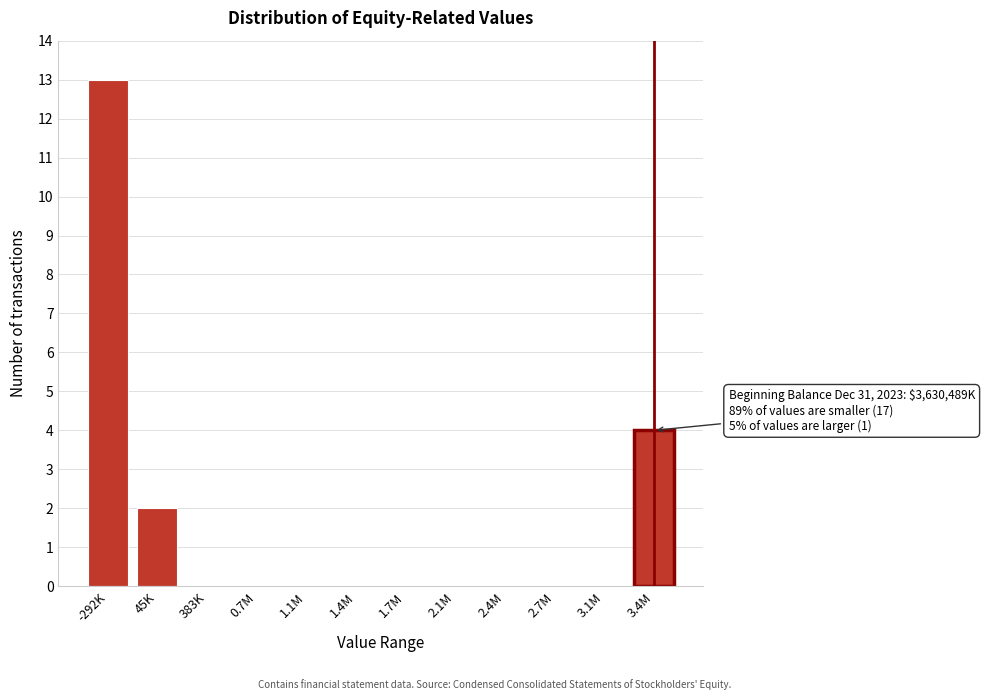

Reading left to right, transcribe all the data shown in this chart.

-292K=13	45K=2	383K=0	0.7M=0	1.1M=0	1.4M=0	1.7M=0	2.1M=0	2.4M=0	2.7M=0	3.1M=0	3.4M=4